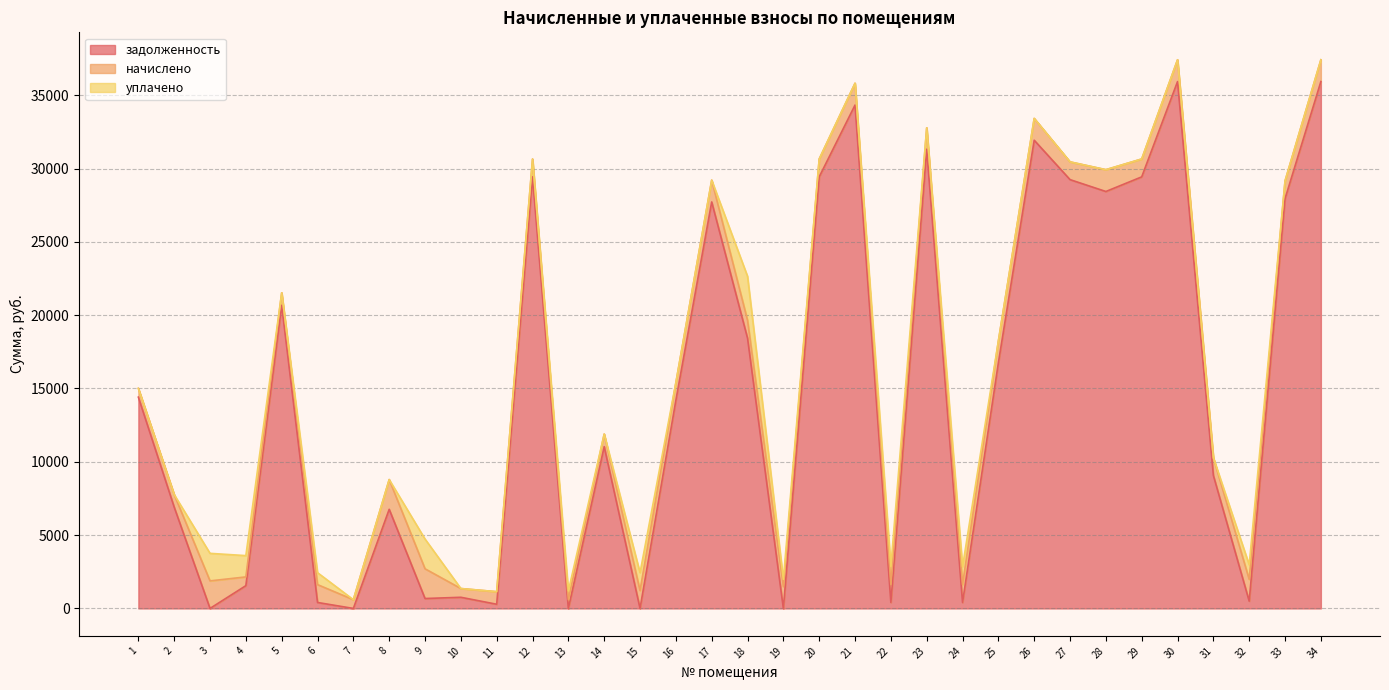

Is it true that начислено equals 1487.8 at 32?

True